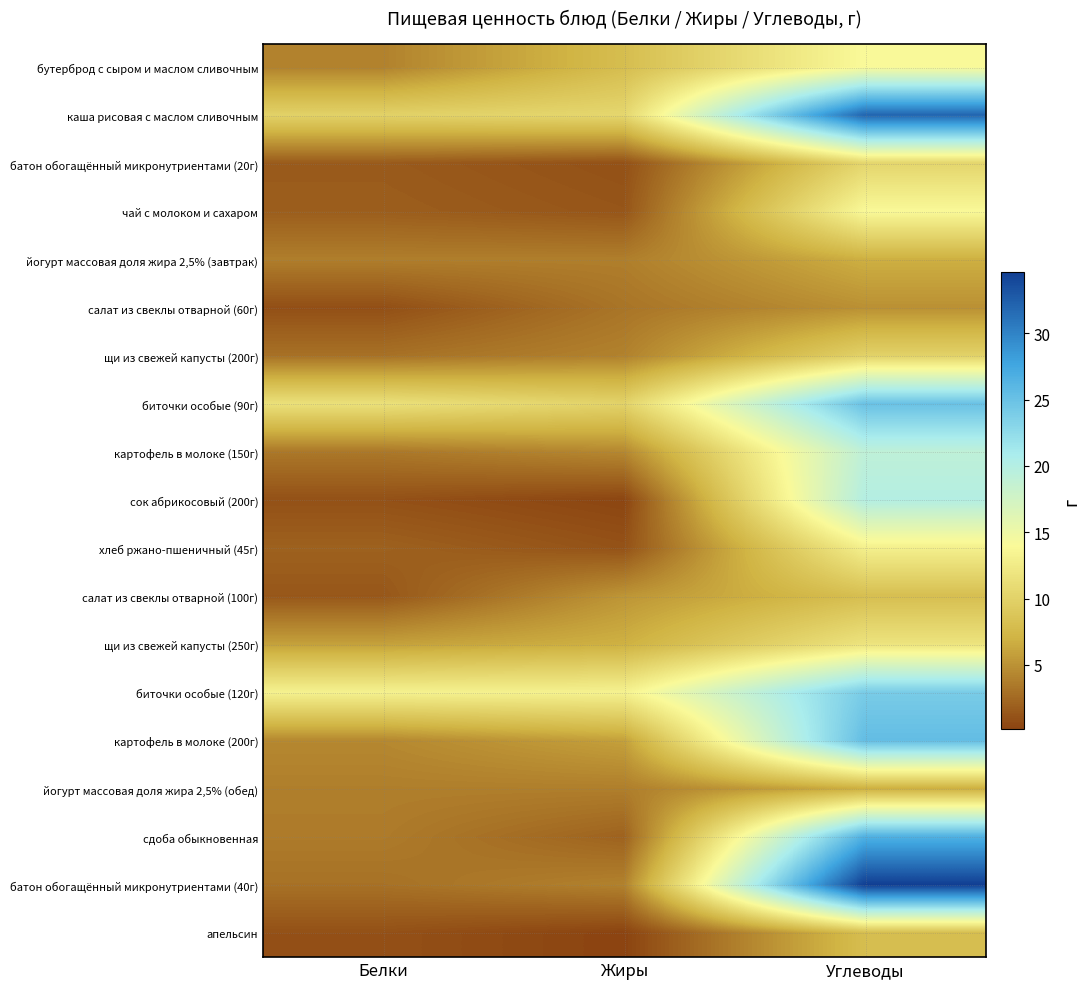

Which has a higher value, Углеводы or Жиры?

Углеводы